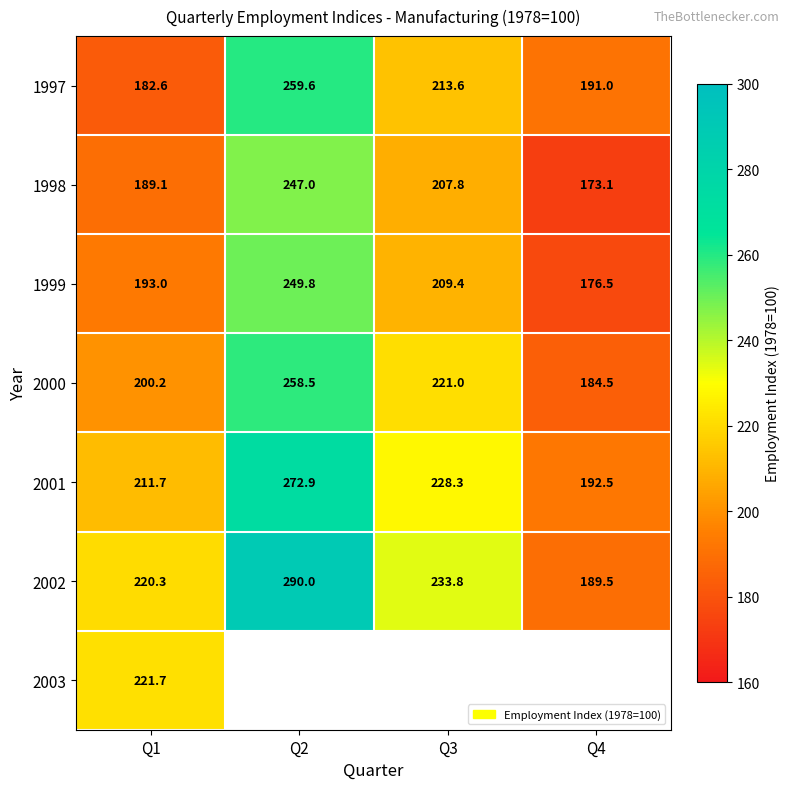

Is the value of 1998 at Q2 greater than the value of 2001 at Q3?

Yes